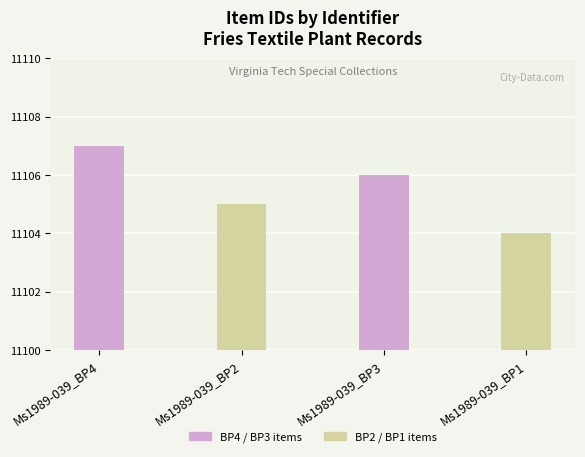

What is the sum of the values at Ms1989-039_BP4 and Ms1989-039_BP1?

22211